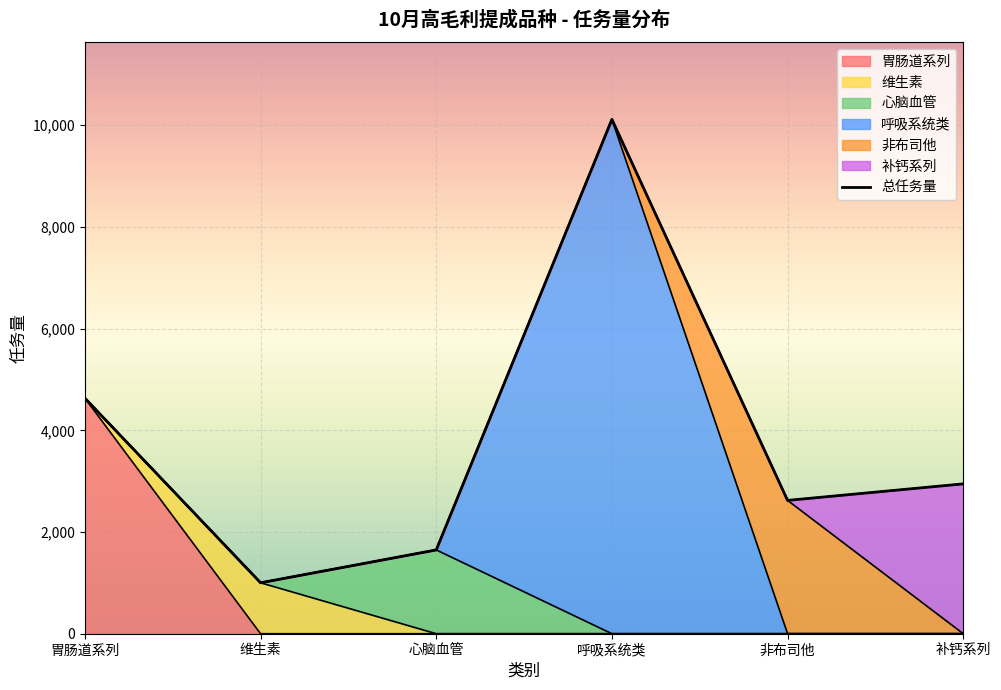

Reading left to right, what are all the values shown in this chart?

胃肠道系列: 胃肠道系列=4632	维生素=0	心脑血管=0	呼吸系统类=0	非布司他=0	补钙系列=0
维生素: 胃肠道系列=0	维生素=1002	心脑血管=0	呼吸系统类=0	非布司他=0	补钙系列=0
心脑血管: 胃肠道系列=0	维生素=0	心脑血管=1648	呼吸系统类=0	非布司他=0	补钙系列=0
呼吸系统类: 胃肠道系列=0	维生素=0	心脑血管=0	呼吸系统类=10114	非布司他=0	补钙系列=0
非布司他: 胃肠道系列=0	维生素=0	心脑血管=0	呼吸系统类=0	非布司他=2622	补钙系列=0
补钙系列: 胃肠道系列=0	维生素=0	心脑血管=0	呼吸系统类=0	非布司他=0	补钙系列=2947